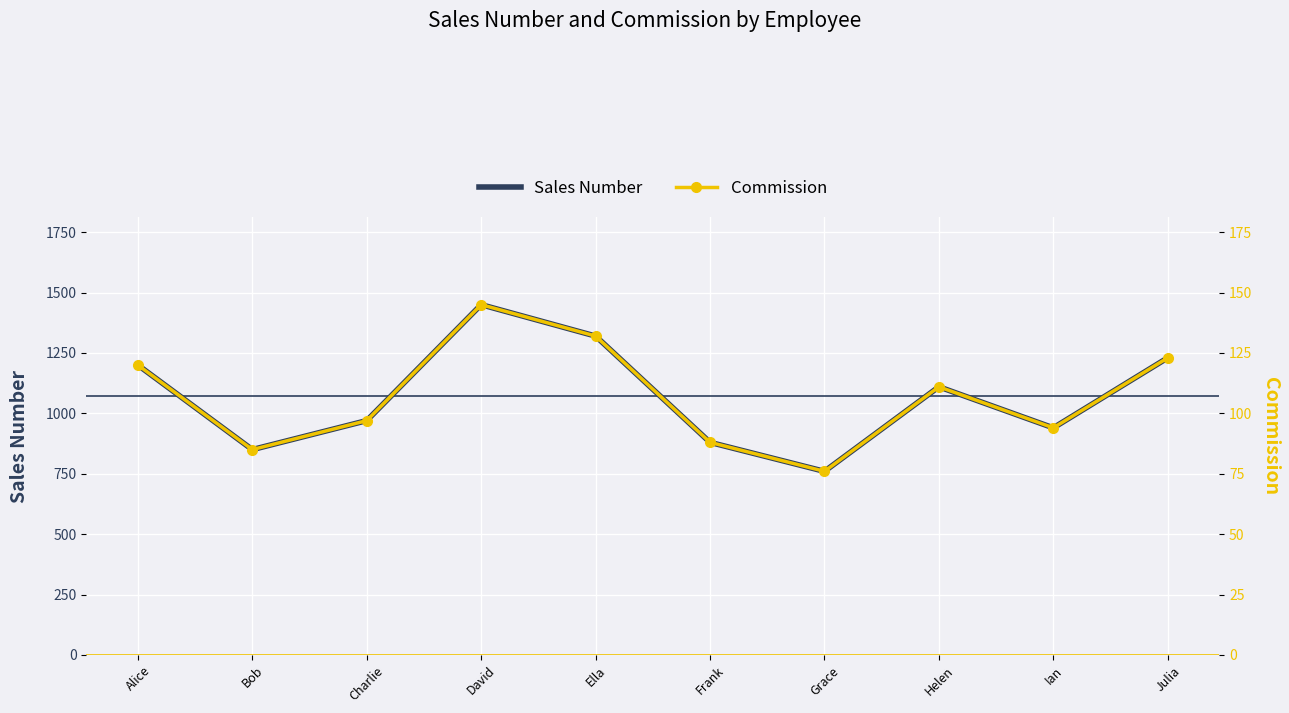

Reading left to right, transcribe all the data shown in this chart.

Sales Number: 1200	850	970	1450	1320	880	760	1110	940	1230
Commission: 120	85	97	145	132	88	76	111	94	123